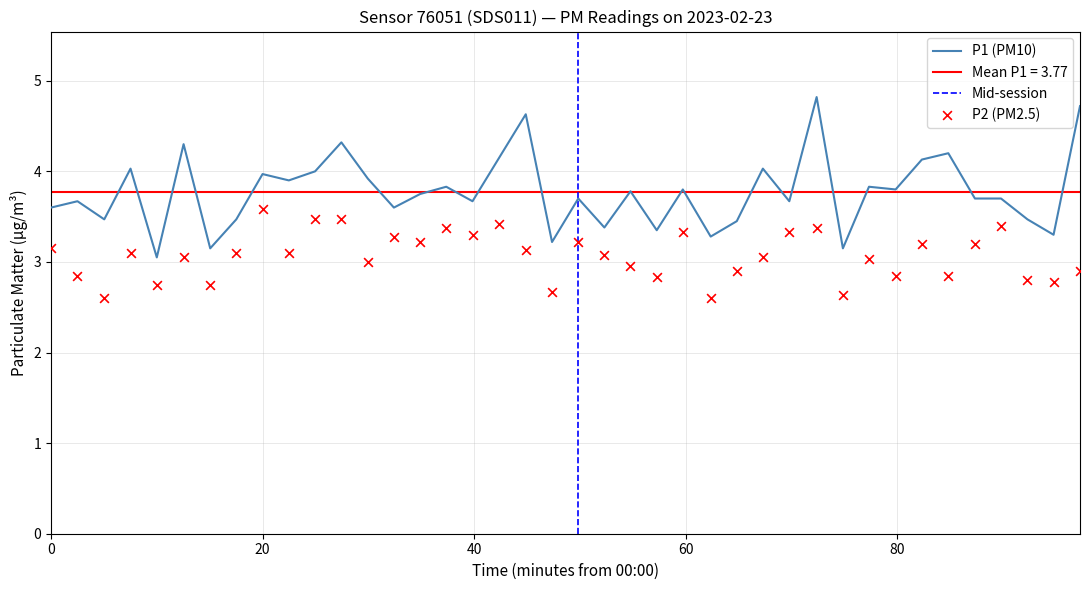

Is the value of P1 at 23 greater than the value of P2 at 20?

Yes